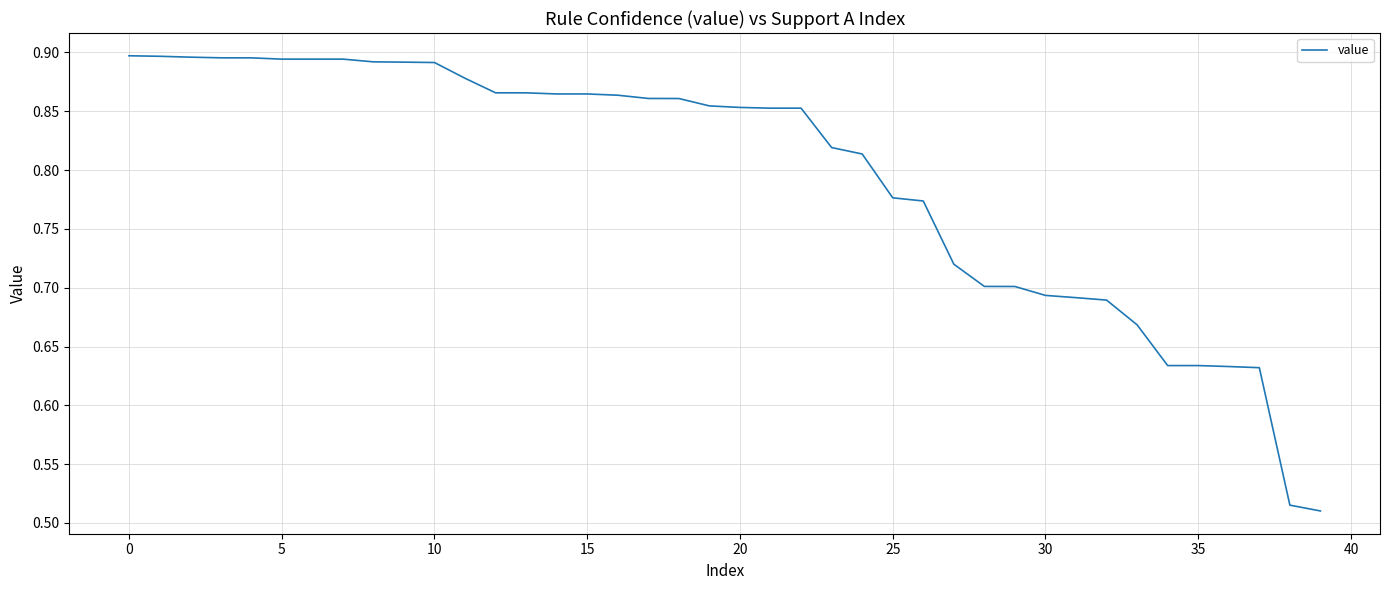

Count the values in the range 0 to 1.

40